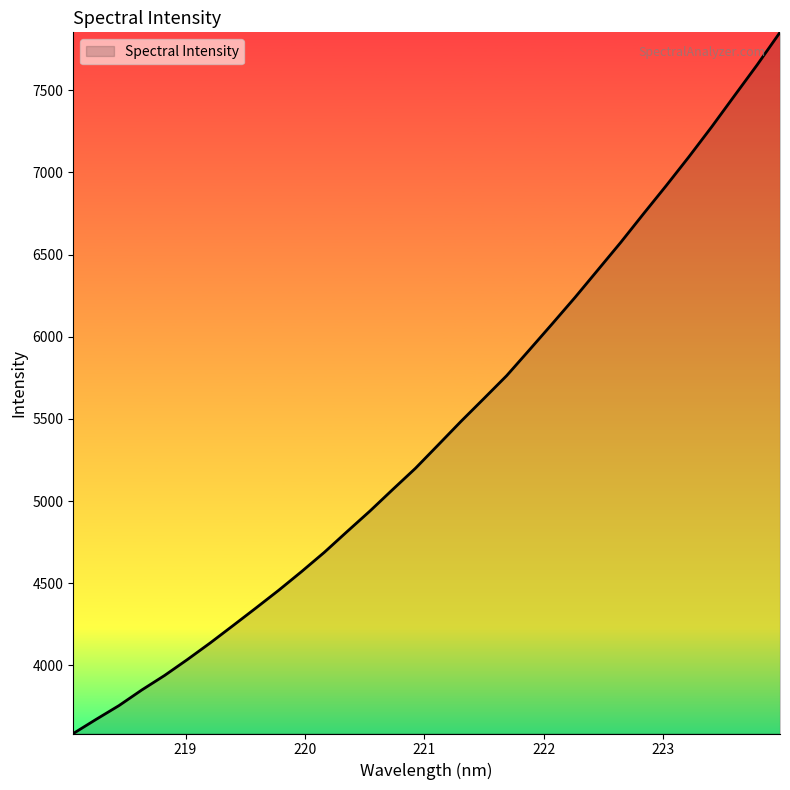

What is the difference between the maximum and minimum values?

4267.2